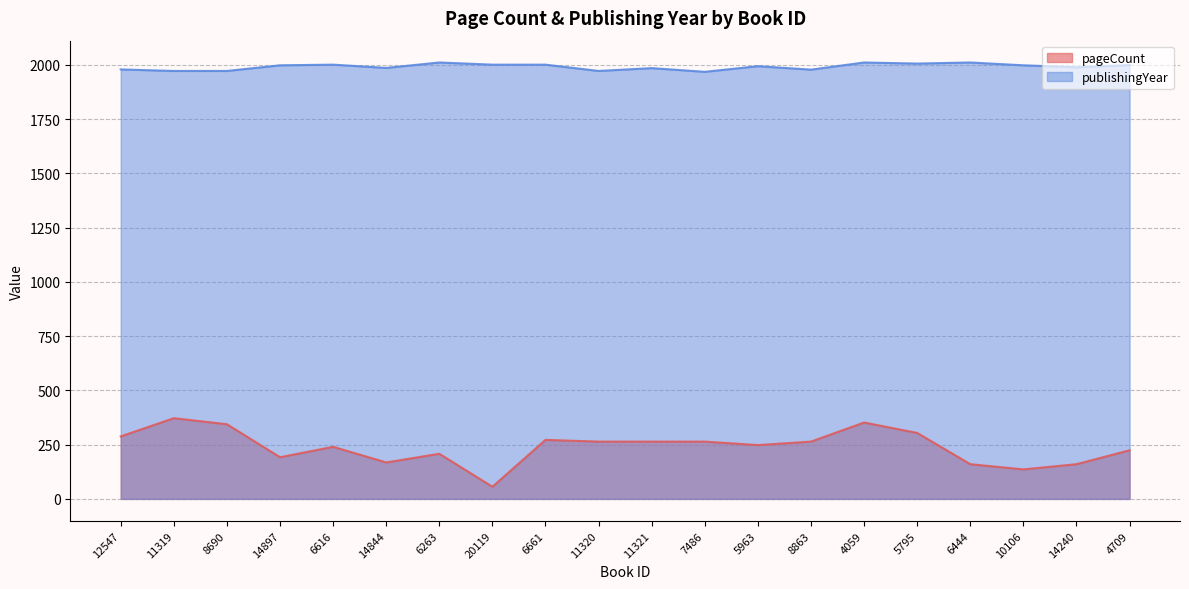

What is the sum of all publishingYear values?

39832